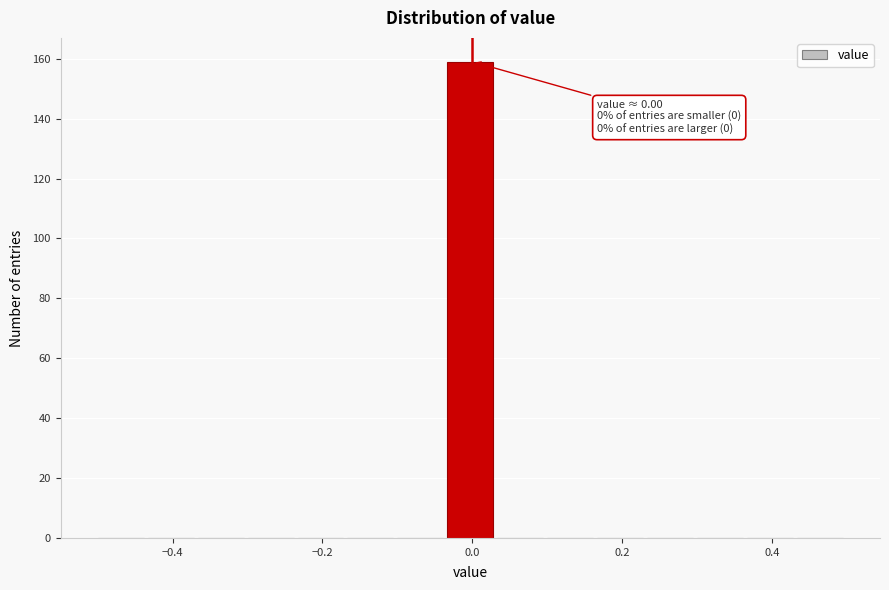

Around what value on the x-axis is the tallest bar? Give the approximate position of its centre, as read against the axis.

0.00